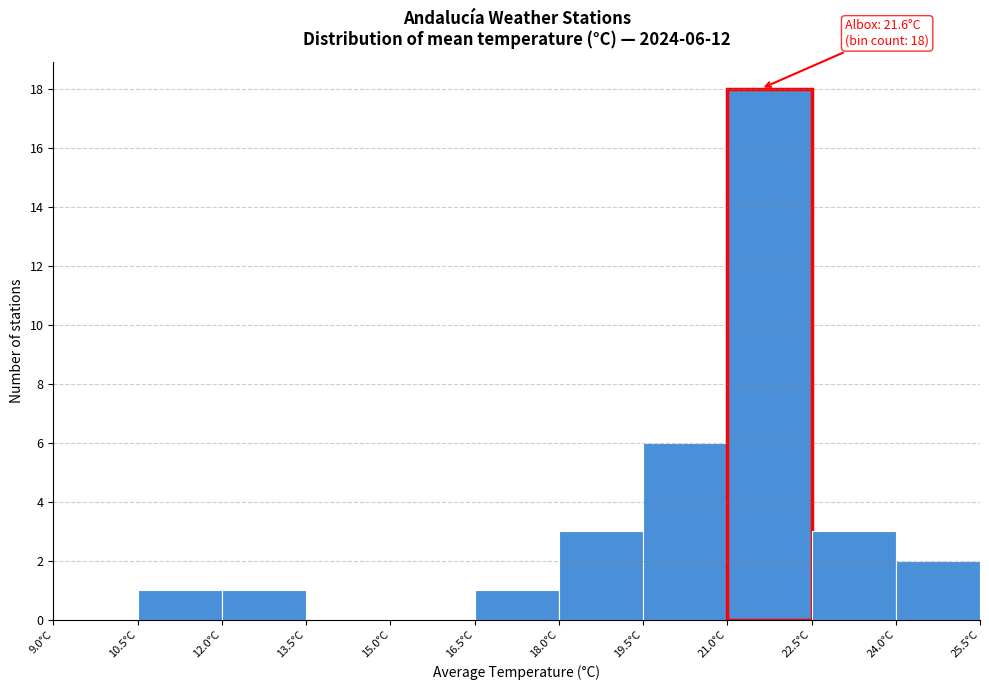

Over which range of the x-axis is the bar tallest?

21.0 to 22.5